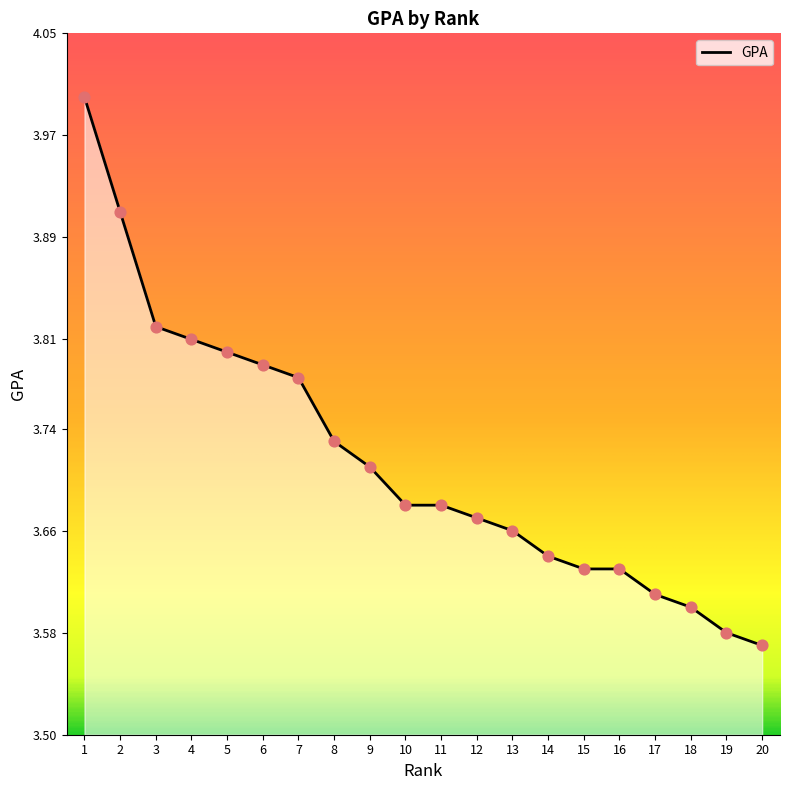

What is the change in value from 1 to 12?

-0.3